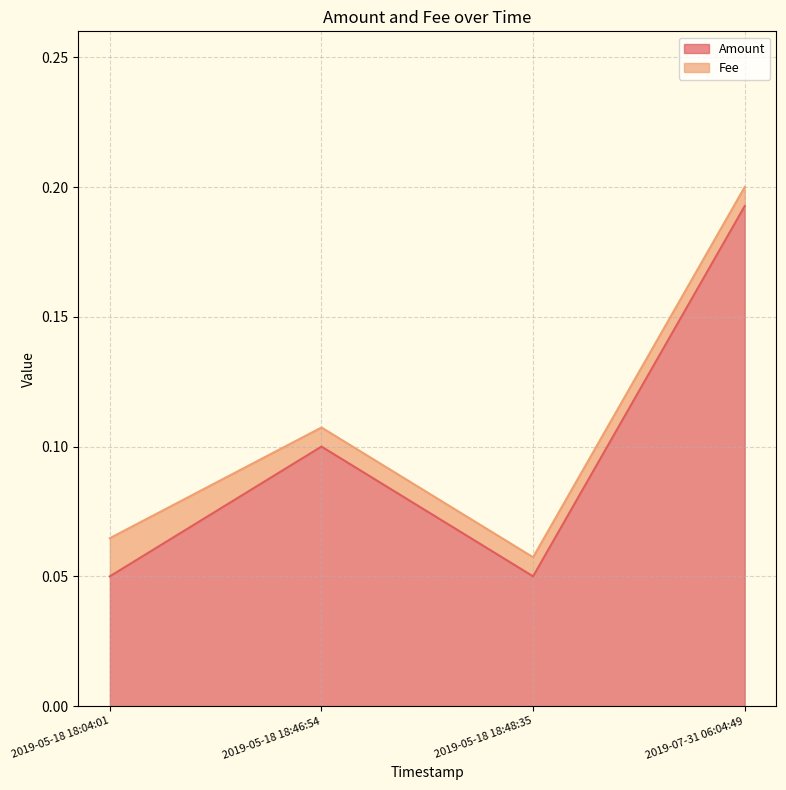

Does the chart display data point markers on the line(s)?

No